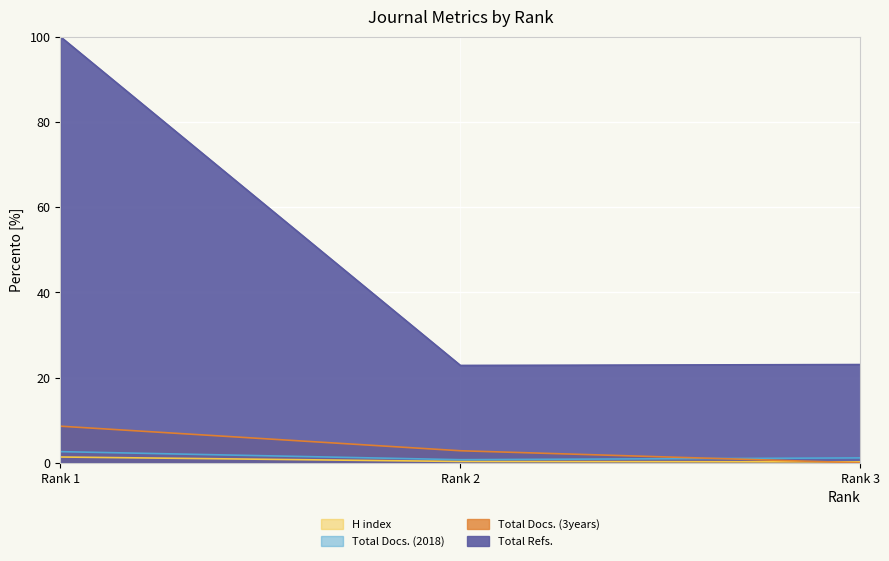

What is the difference between the highest and lowest values at Rank 2?

22.5